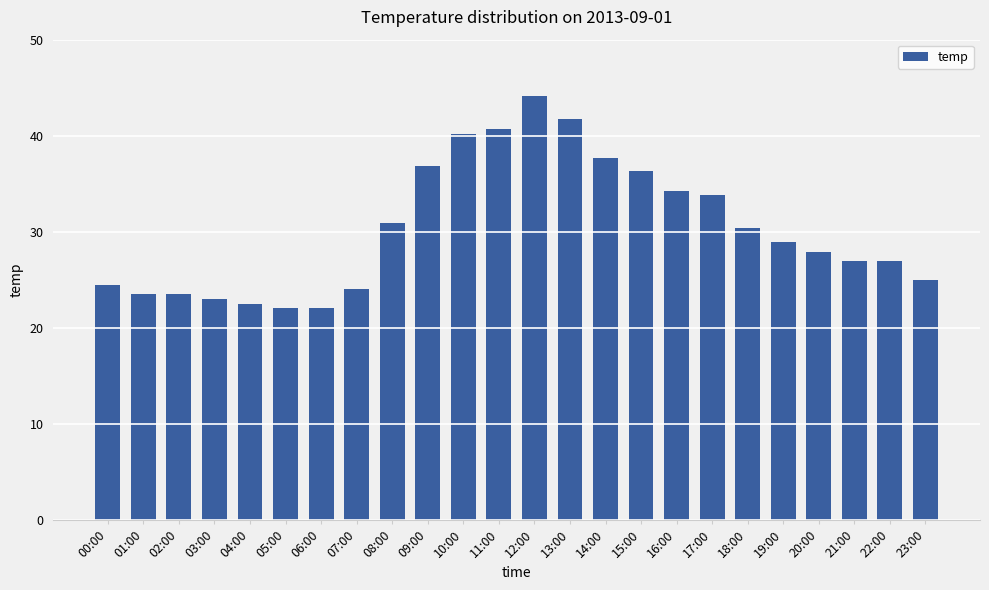

True or false: the data shows 22.1 at 06:00.

True